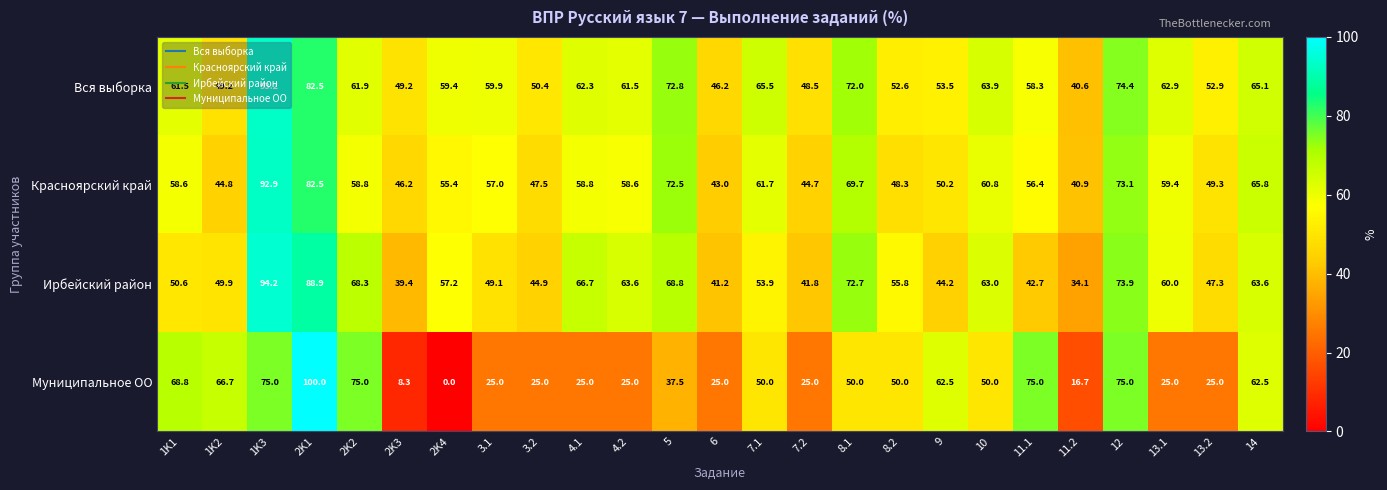

What is the difference between the highest and lowest values at 11.2?

24.2